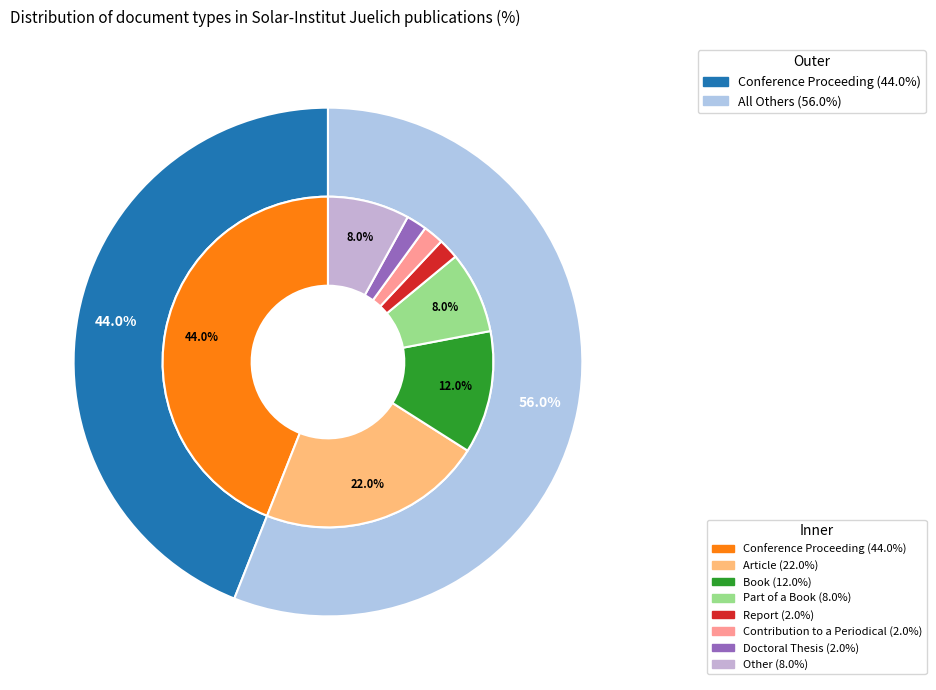

The Book slice represents 23% of the pie. True or false?

False